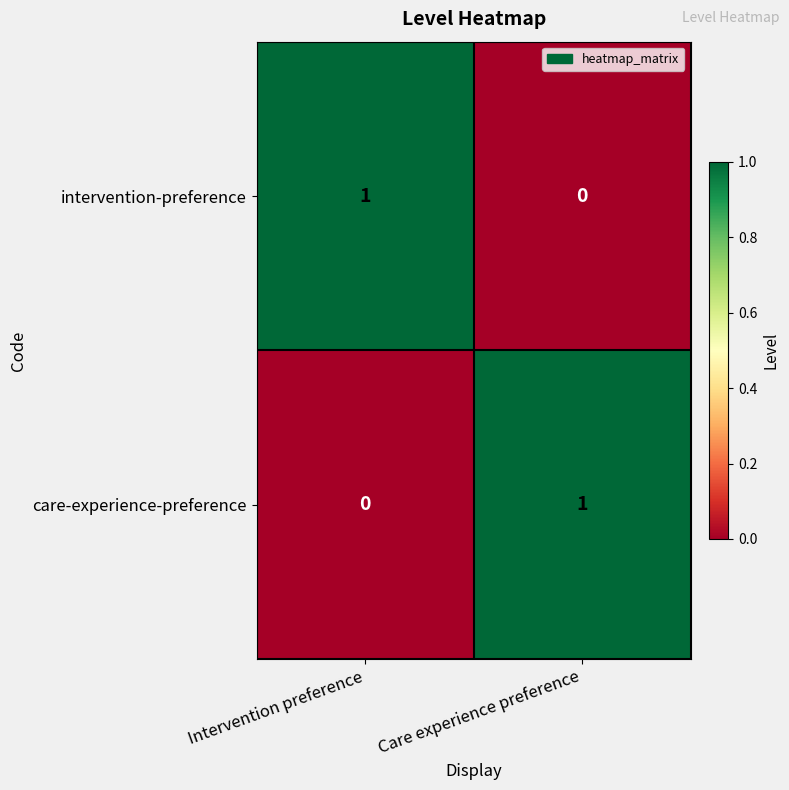

List the labels in order of intervention-preference value, largest first.

Intervention preference, Care experience preference